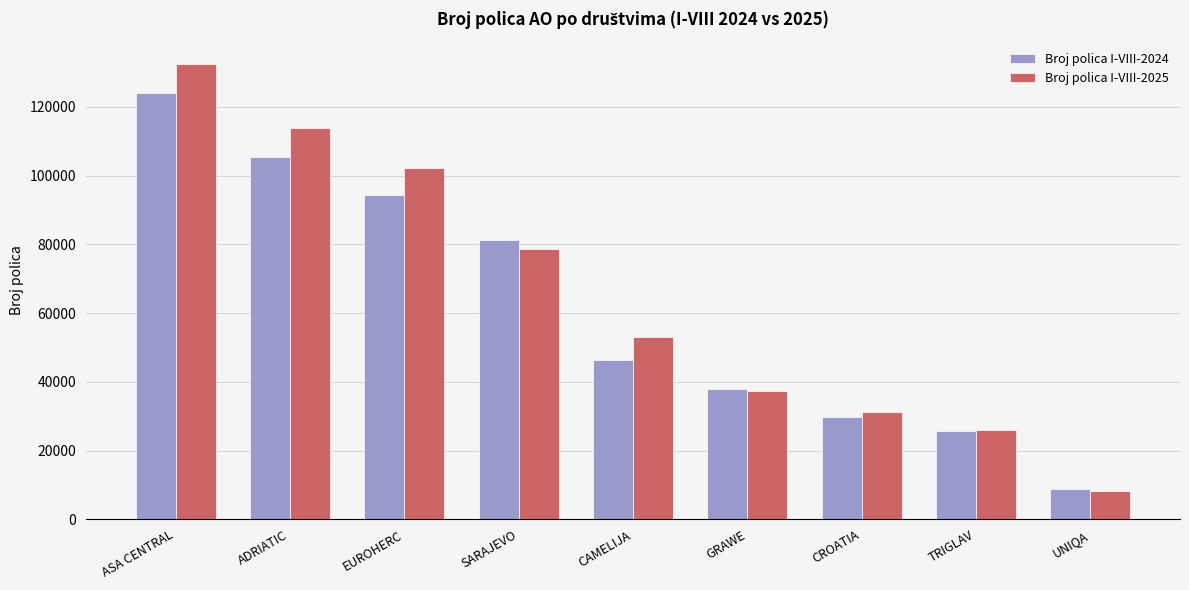

Is the value of Broj polica I-VIII-2024 at ADRIATIC greater than the value of Broj polica I-VIII-2025 at GRAWE?

Yes